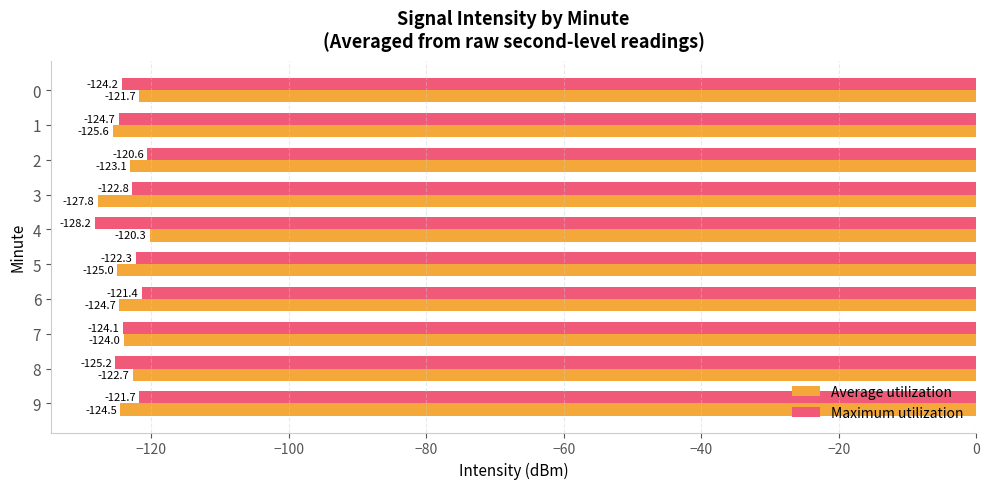

What are all the series names shown in the legend?

Average utilization, Maximum utilization